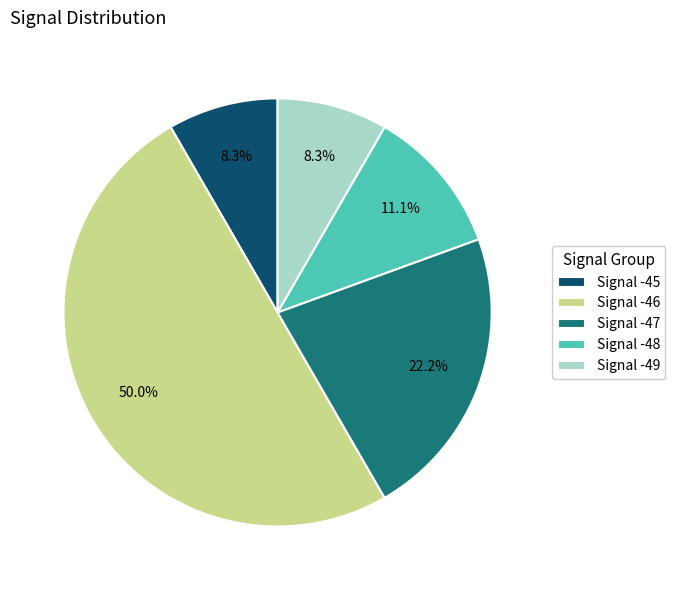

Is Signal -45 the majority of the pie?

No